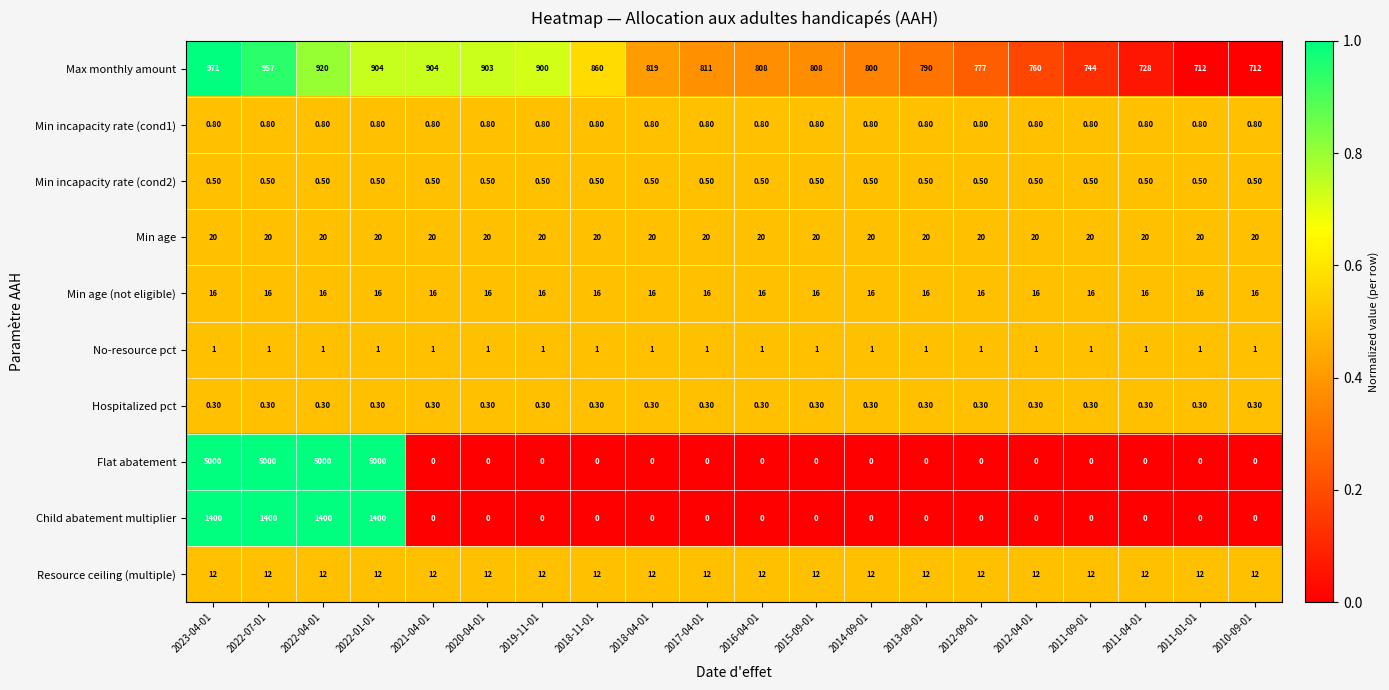

At which category is the sum across all series the highest?

2023-04-01